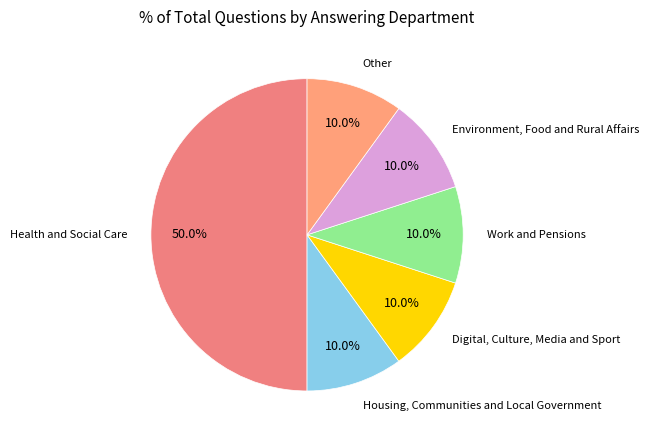

Count the number of slices in the pie.

6